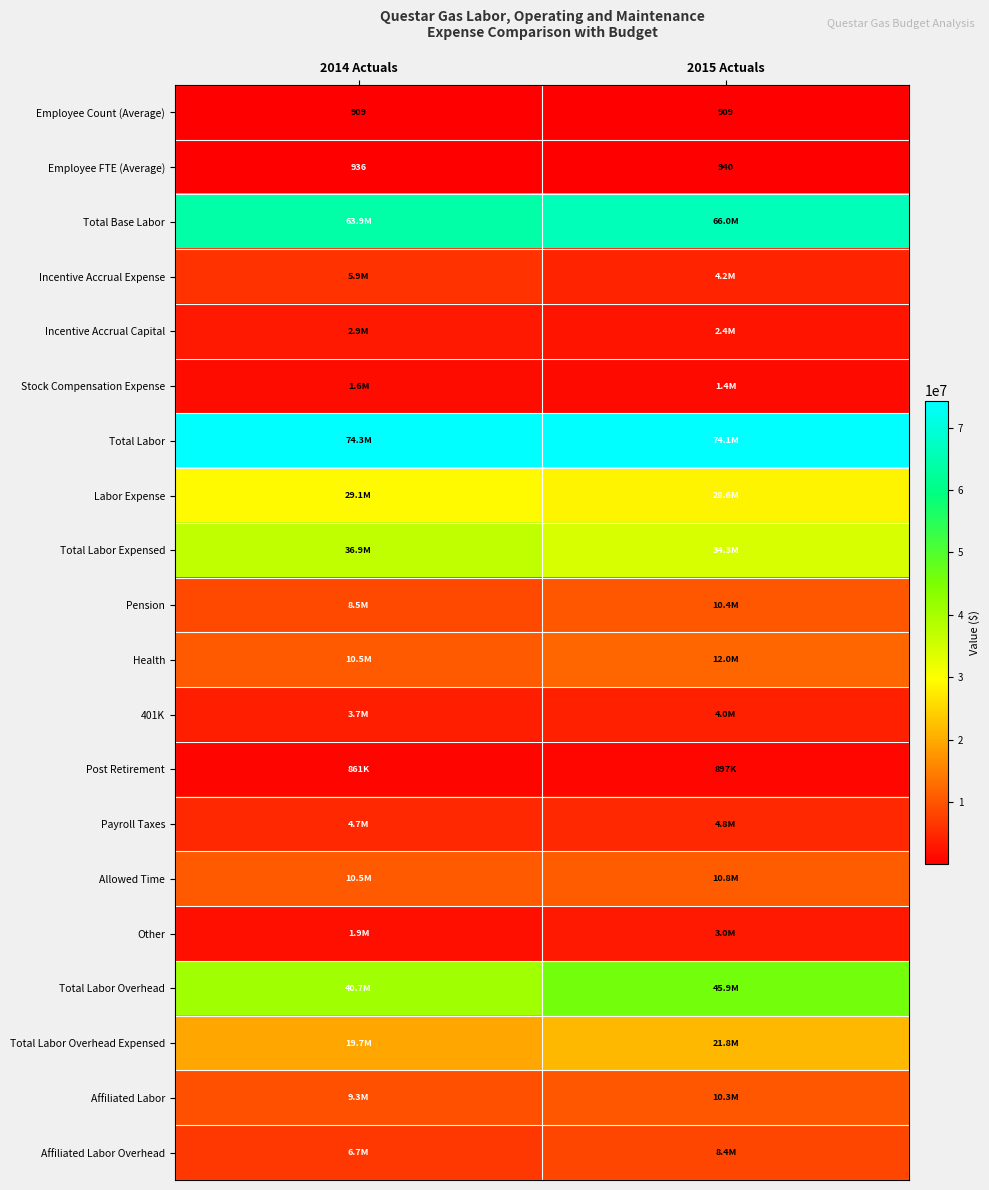

The value of Employee Count (Average) at 2014 Actuals is 909. True or false?

True